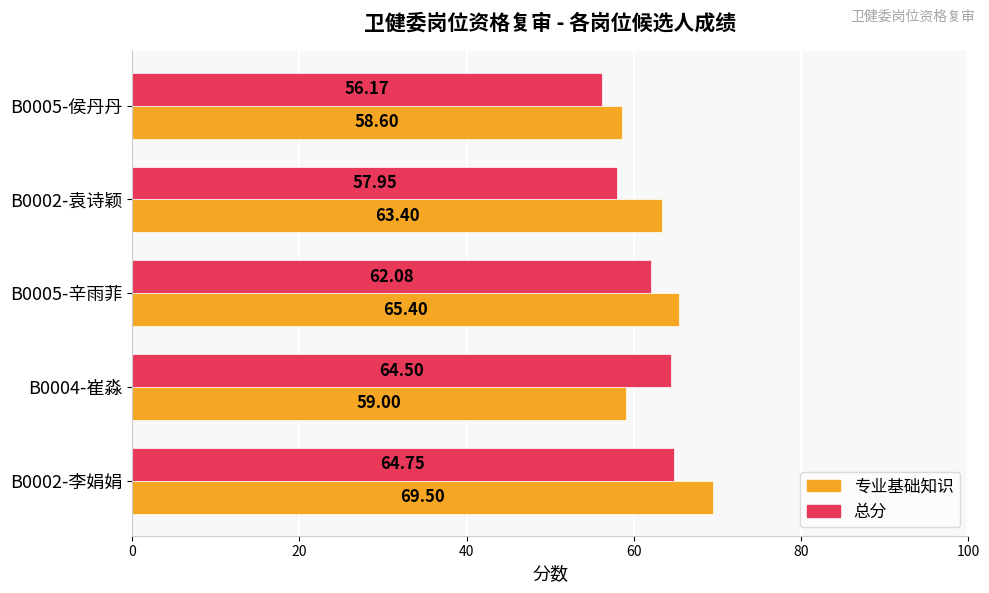

List the series in order of their peak value, highest first.

专业基础知识, 总分